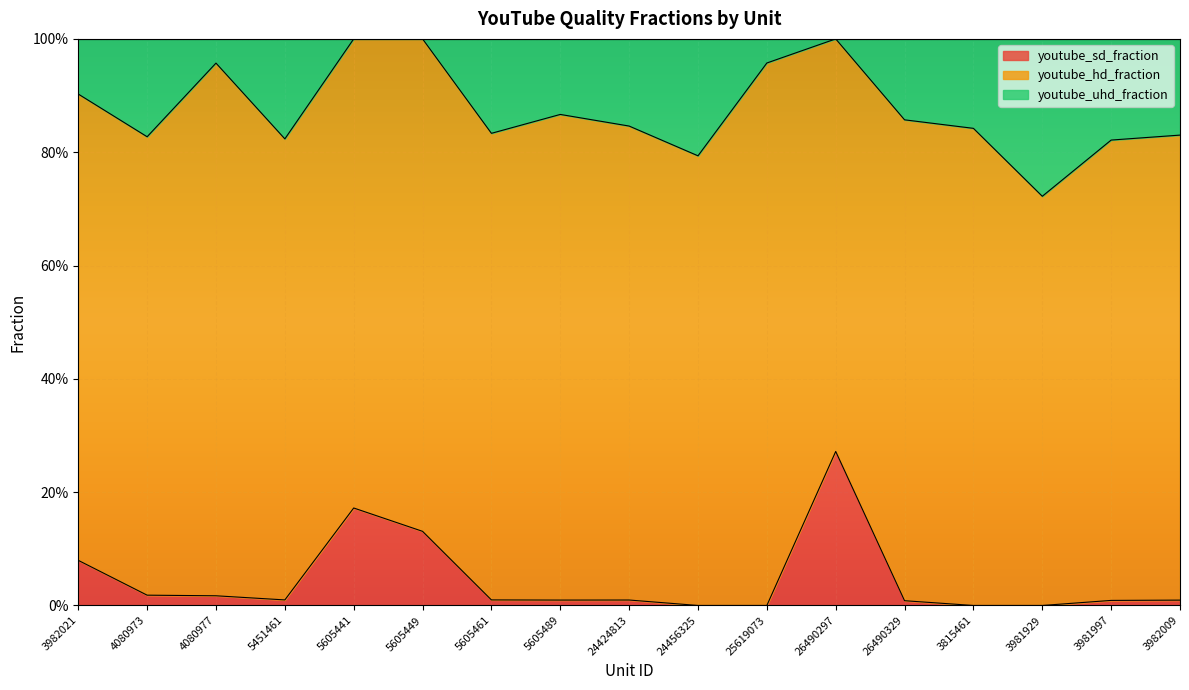

What is the greatest value displayed?

1.0